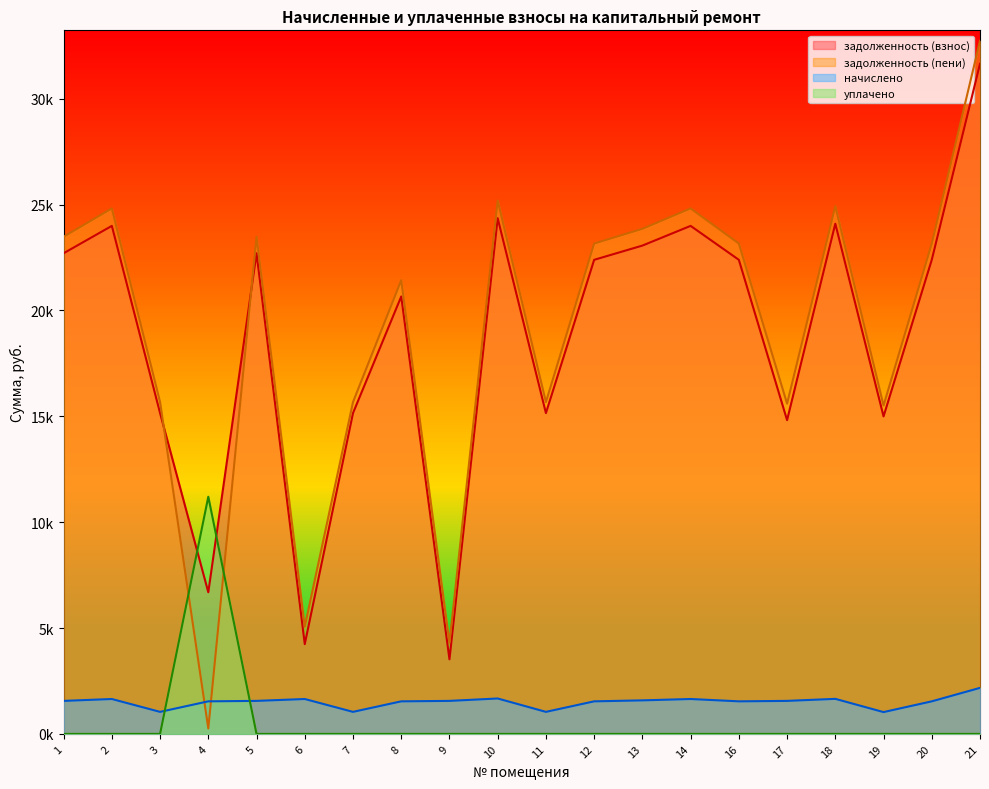

True or false: задолженность (взнос) has more than 1 points higher than both neighbors.

True